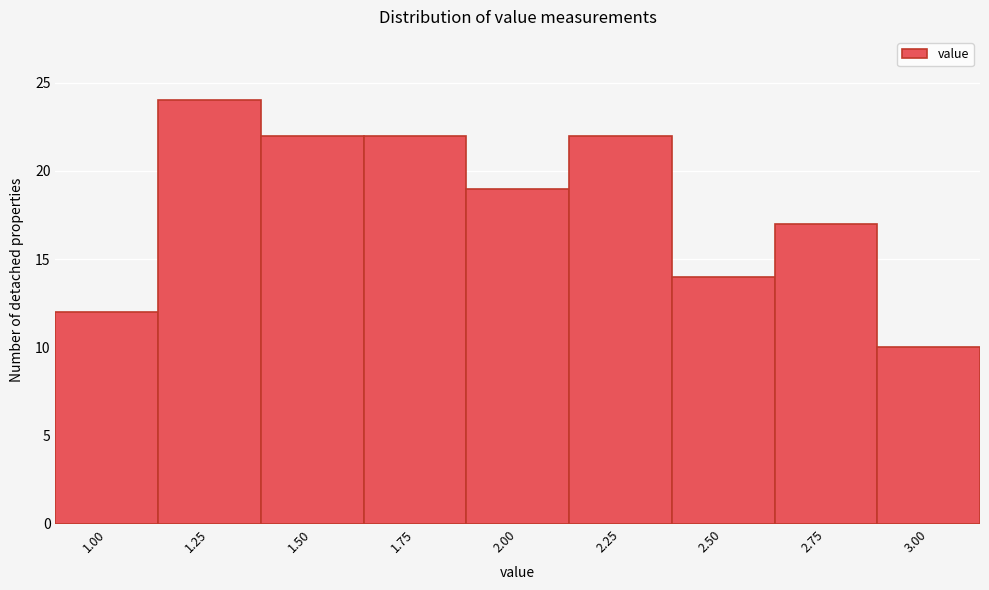

Reading left to right, what are all the values shown in this chart?

1.00=12	1.25=24	1.50=22	1.75=22	2.00=19	2.25=22	2.50=14	2.75=17	3.00=10